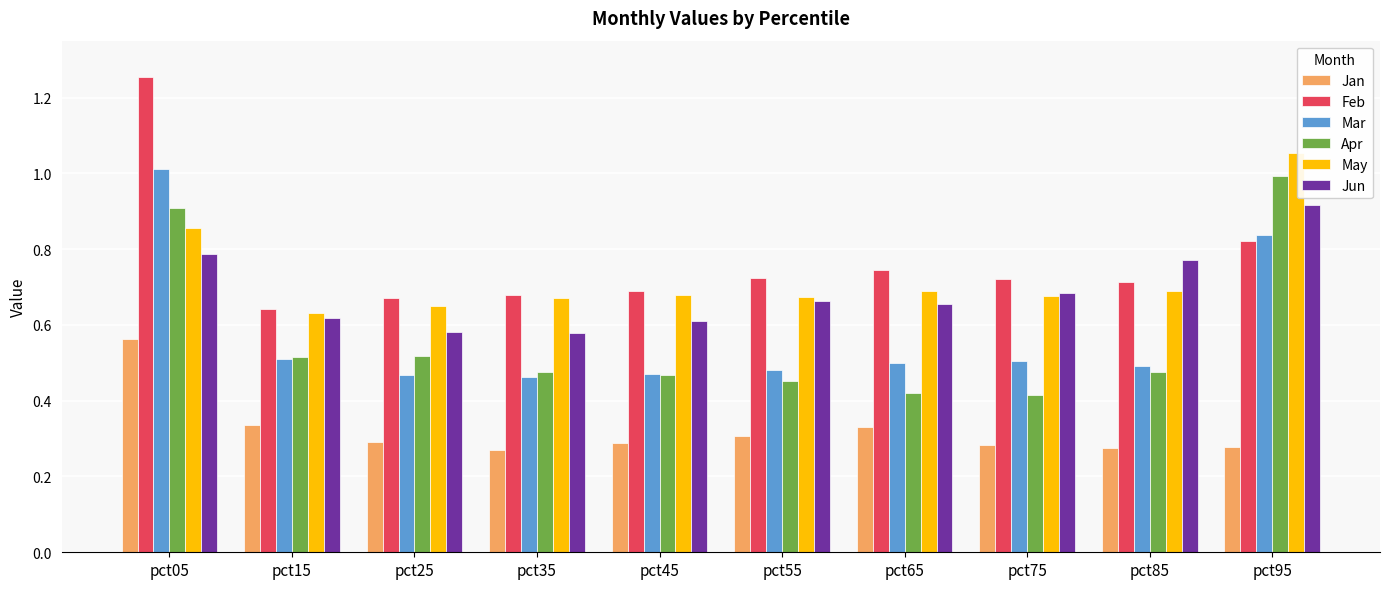

Is it true that Feb equals 0.7 at pct45?

True